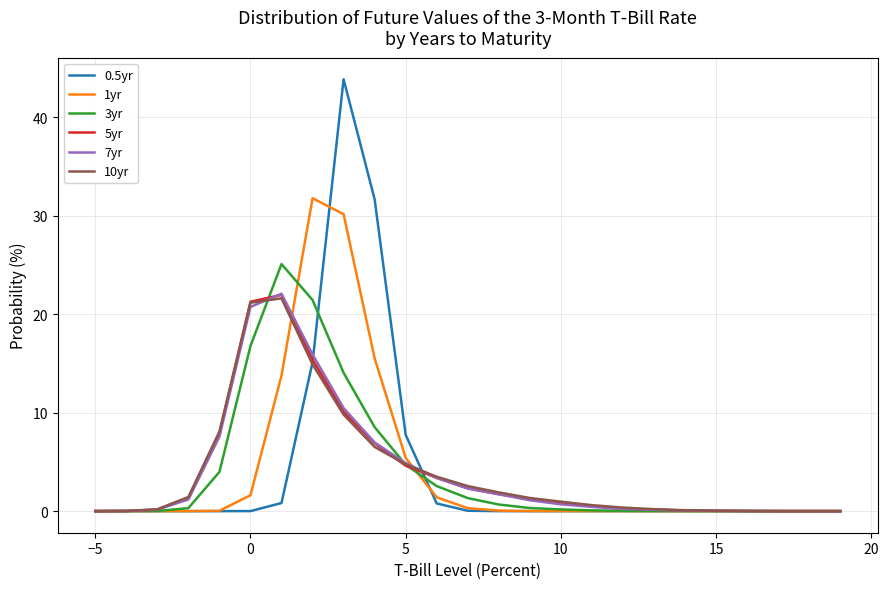

What is the difference between the maximum and minimum values in the 7yr series?

22.1